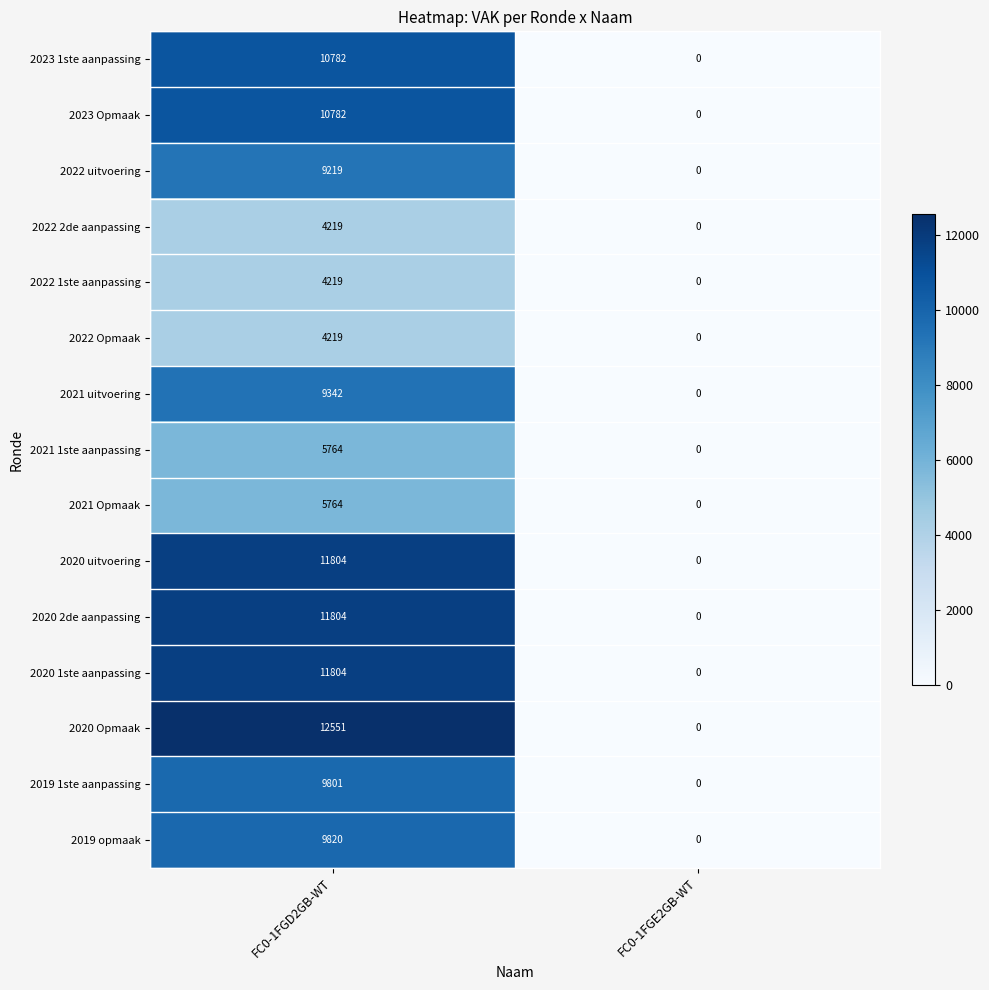

Which series has the largest range (max minus min)?

2020 Opmaak